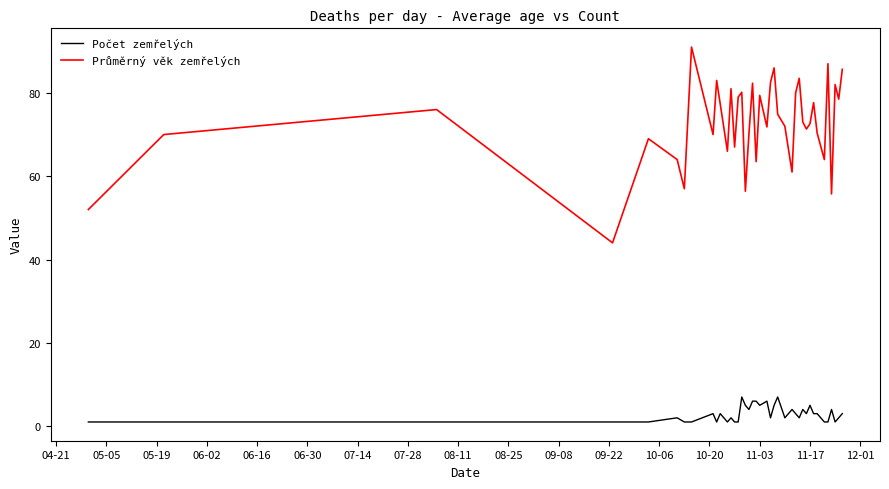

What is the maximum value for Počet zemřelých?

7.0